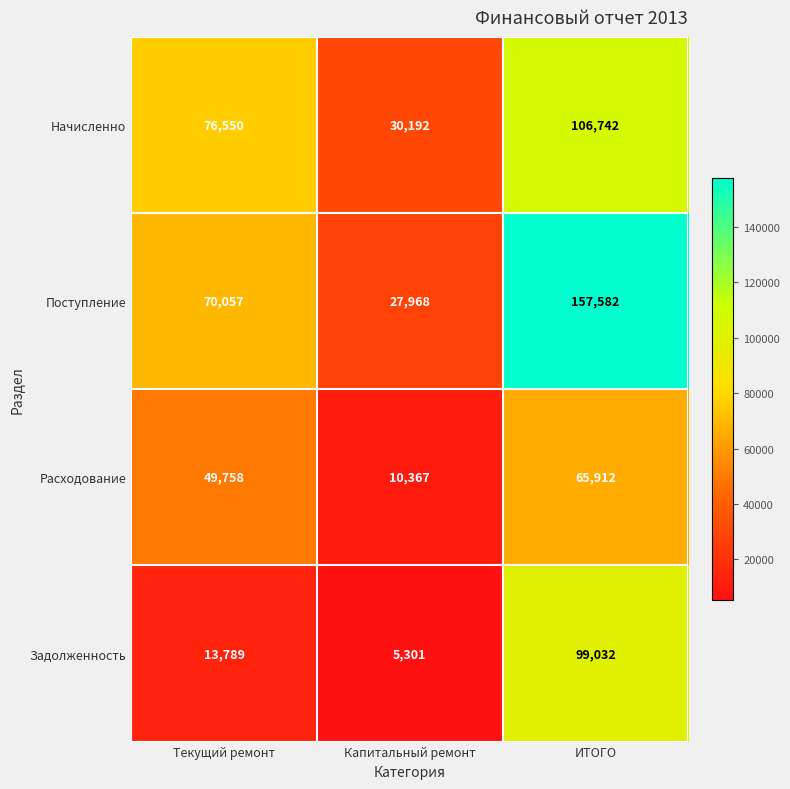

The Расходование series shows 15272 at Капитальный ремонт. True or false?

False